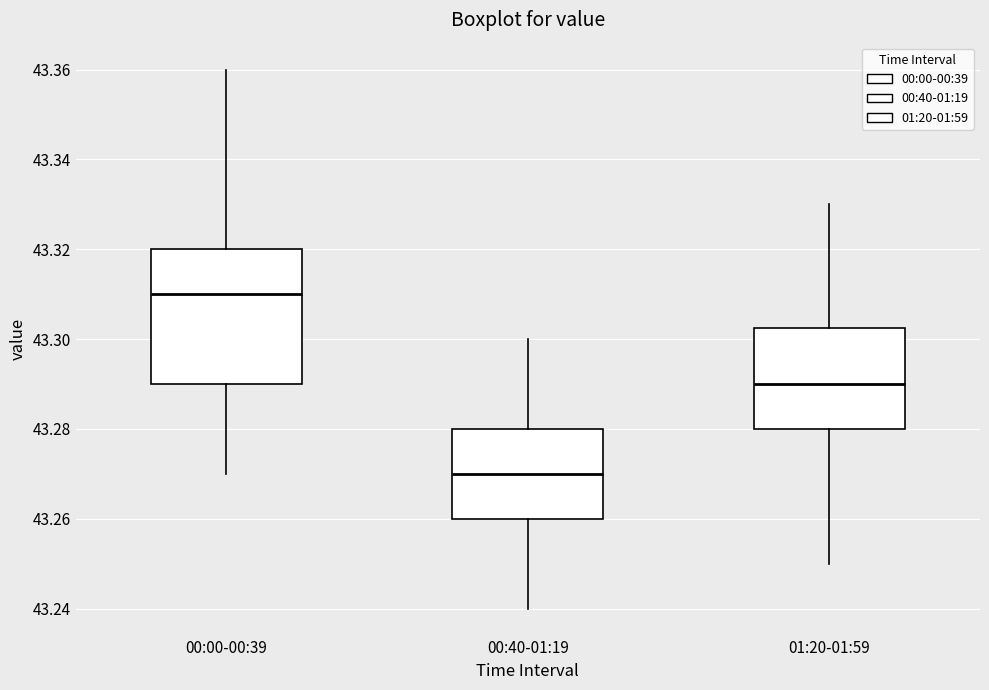

Where does the median line of the box for 00:40-01:19 sit on the y-axis? The values are not printed on the chart, so give them approximately, as read against the axis.

43.270